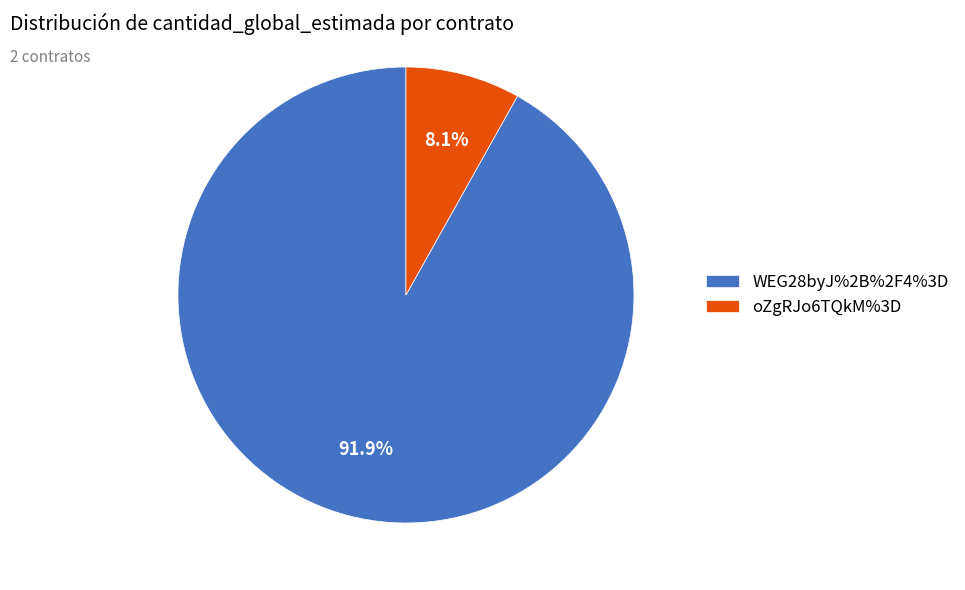

Combined, what portion of the pie is oZgRJo6TQkM%3D and WEG28byJ%2B%2F4%3D?

100.0%